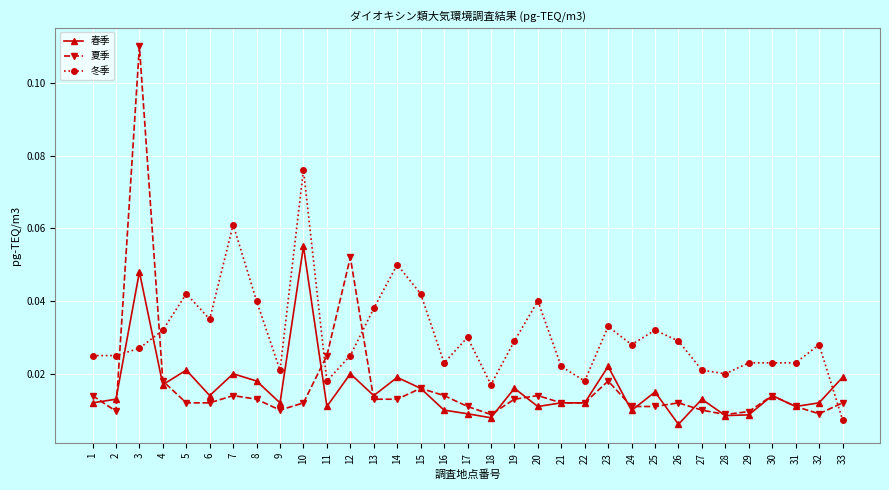

Which series has the largest range (max minus min)?

夏季